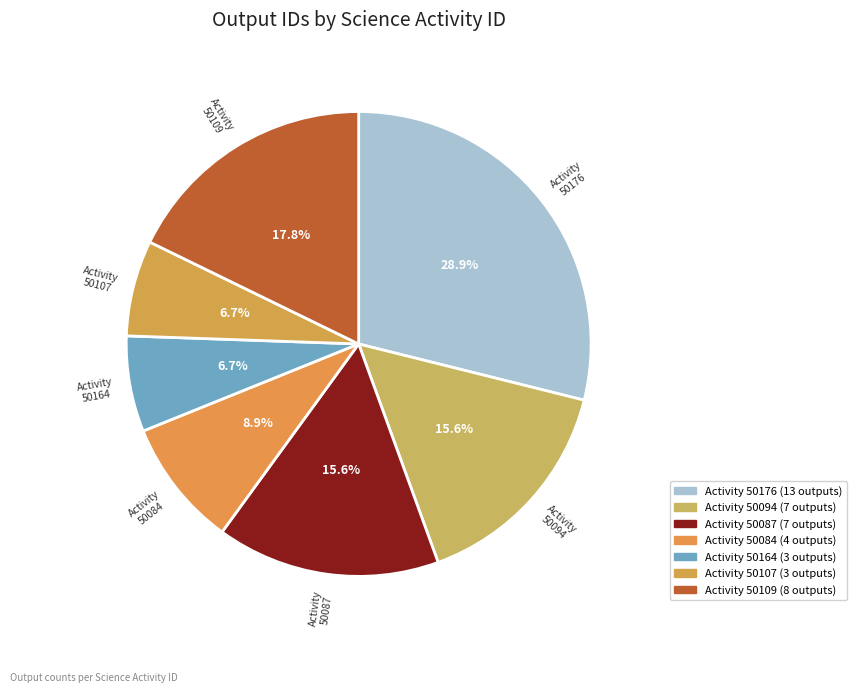

Is there any slice that represents more than half of the pie?

No